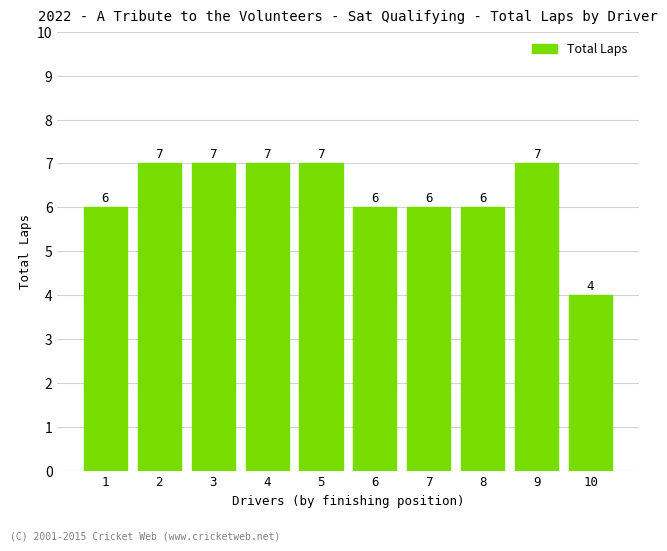

Reading left to right, transcribe all the data shown in this chart.

6	7	7	7	7	6	6	6	7	4